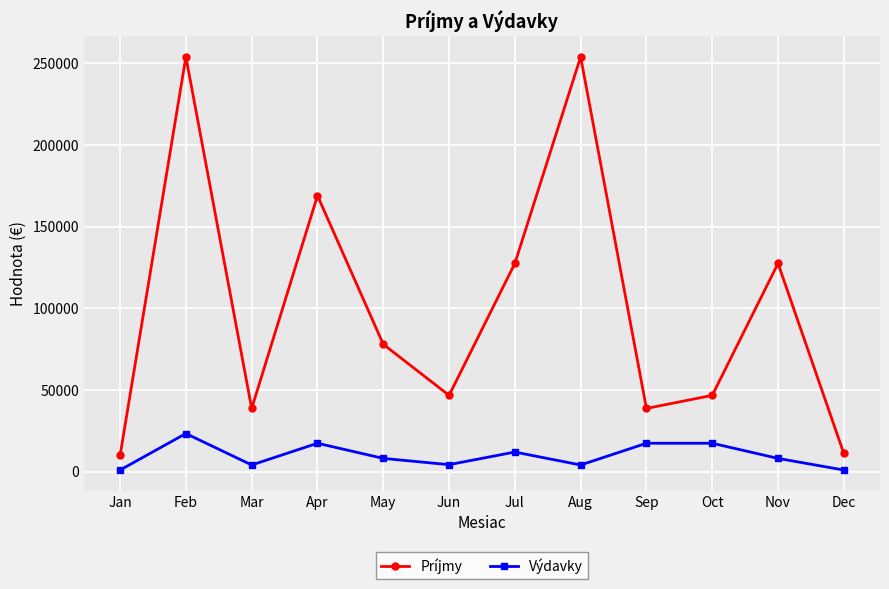

Count the number of data series in this chart.

2